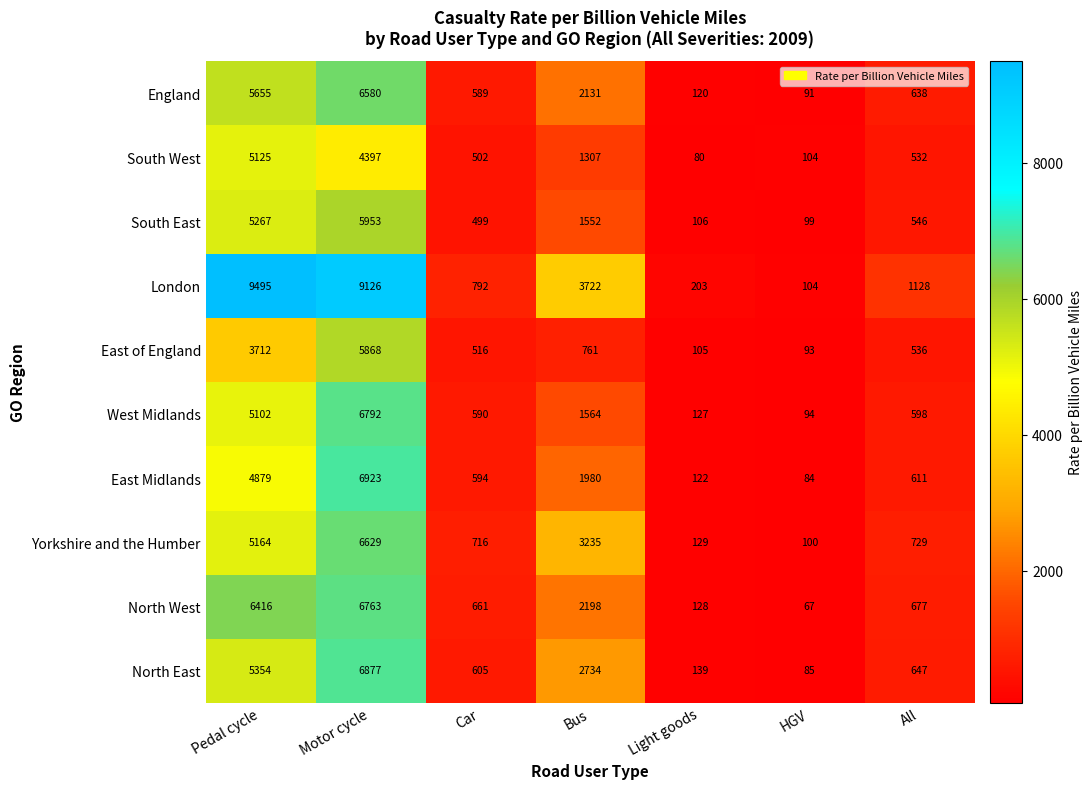

How many categories are shown in the chart?

7